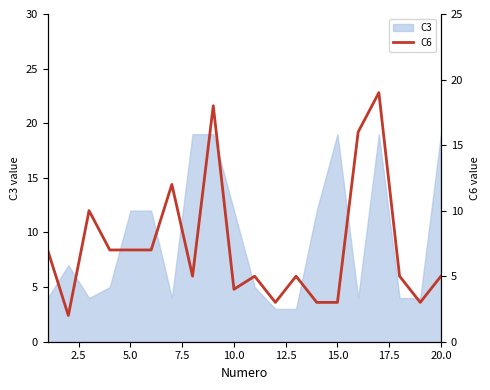

What is the maximum value shown in the chart?

19